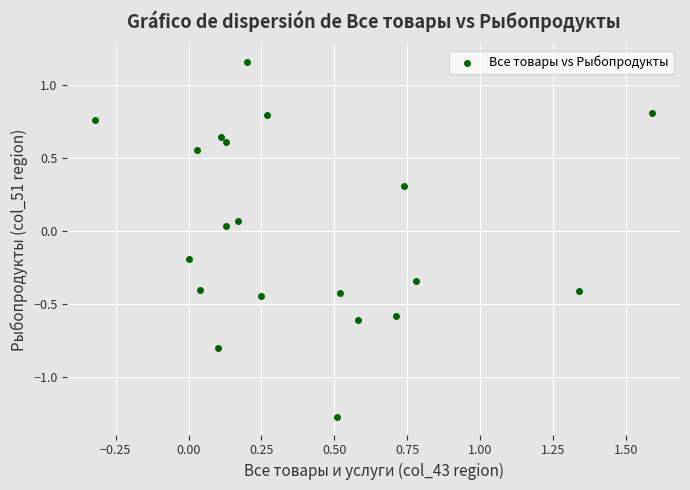

What is the range of X values (max minus min)?

1.9